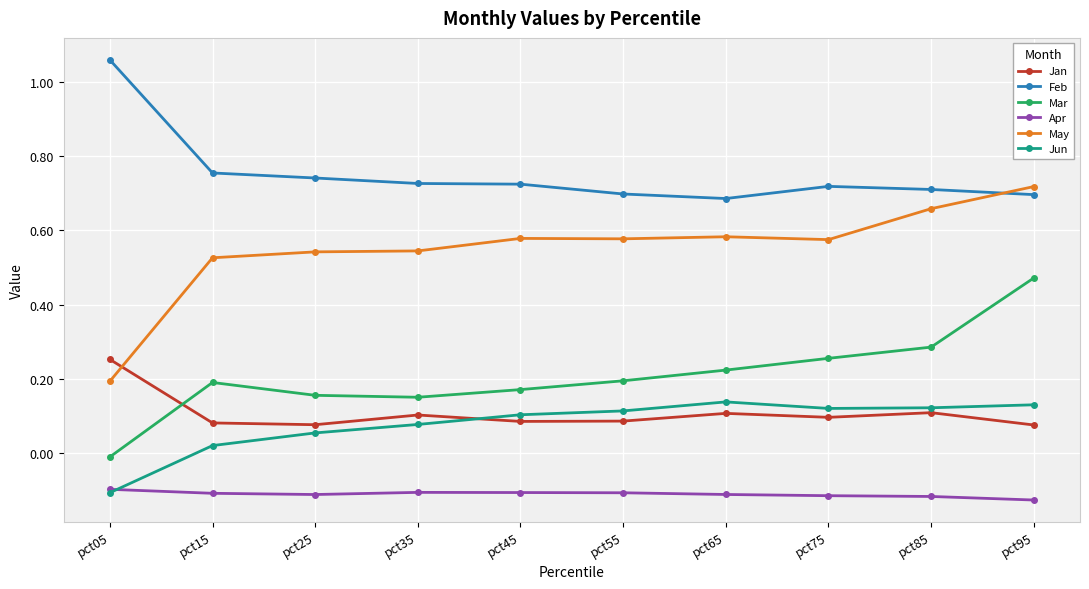

At which category is the sum across all series the highest?

pct95